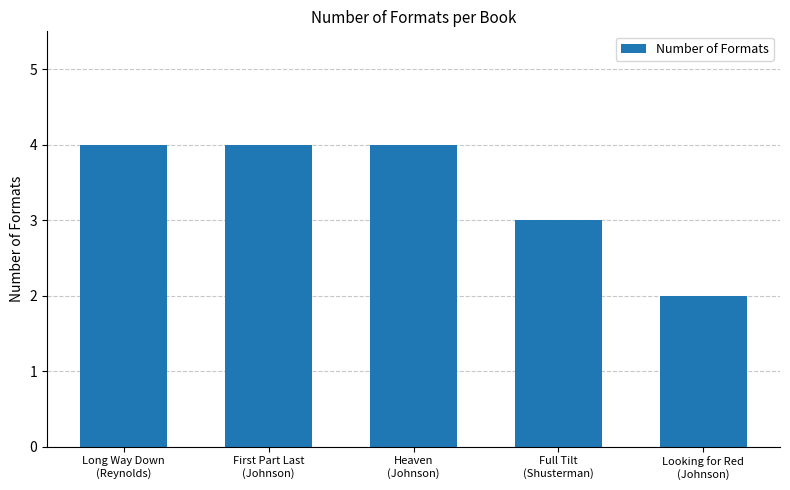

Are the bars grouped side by side (vs. stacked)?

No